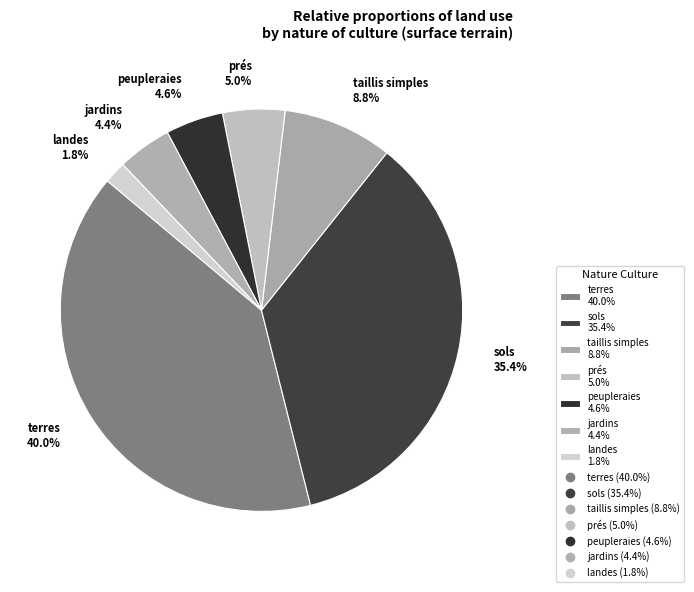

Does prés 5.0% account for over 50% of the chart?

No